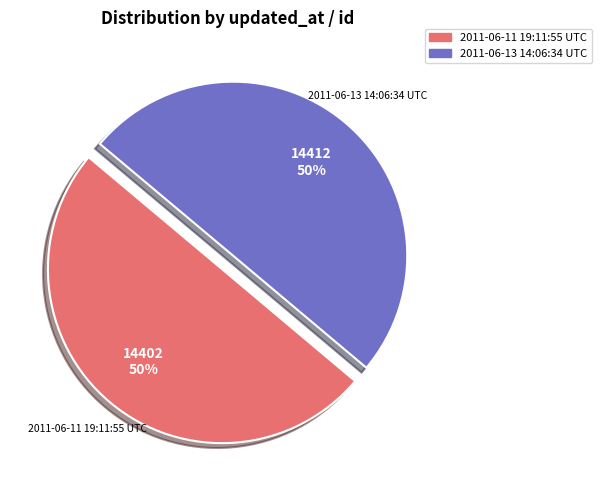

To the nearest percent, what is the average slice percentage?

50%